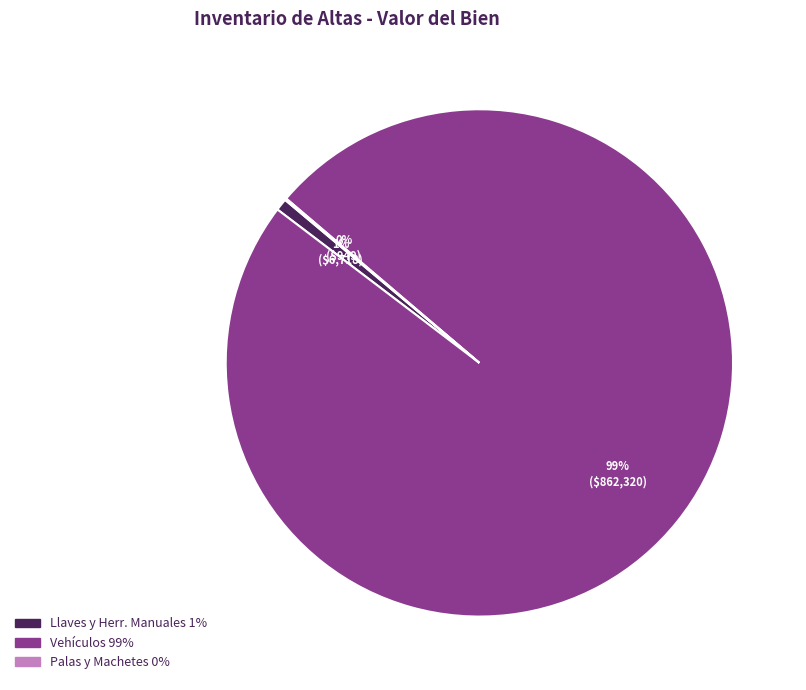

Does any single category account for the majority?

Yes